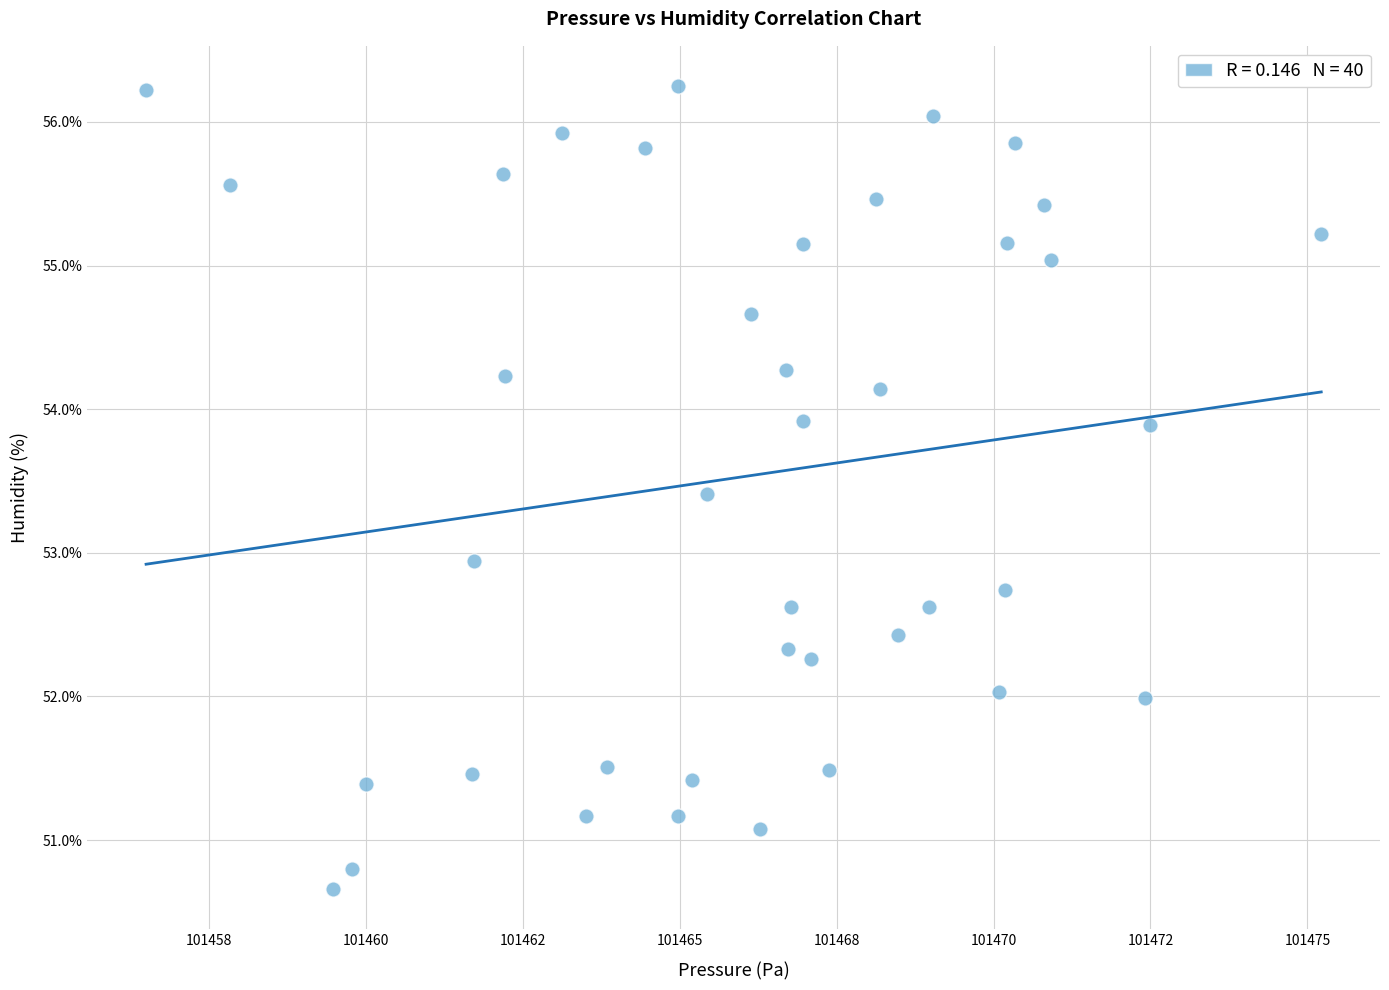

What is the range of X values (max minus min)?

18.7